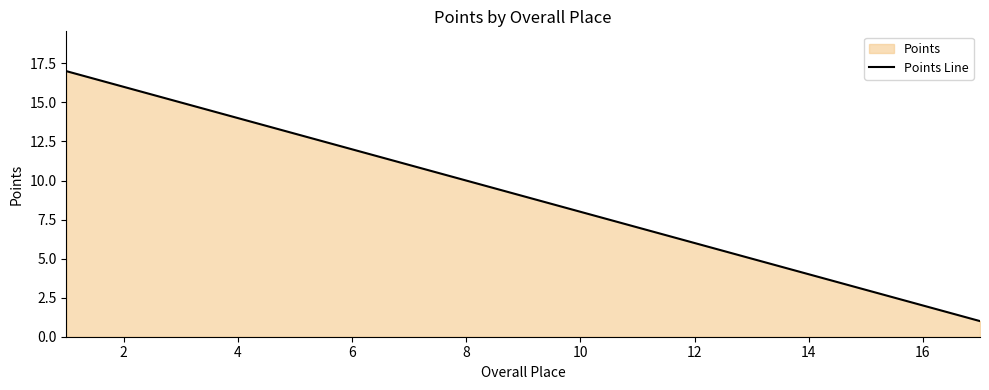

Count the number of values greater than 9.

8